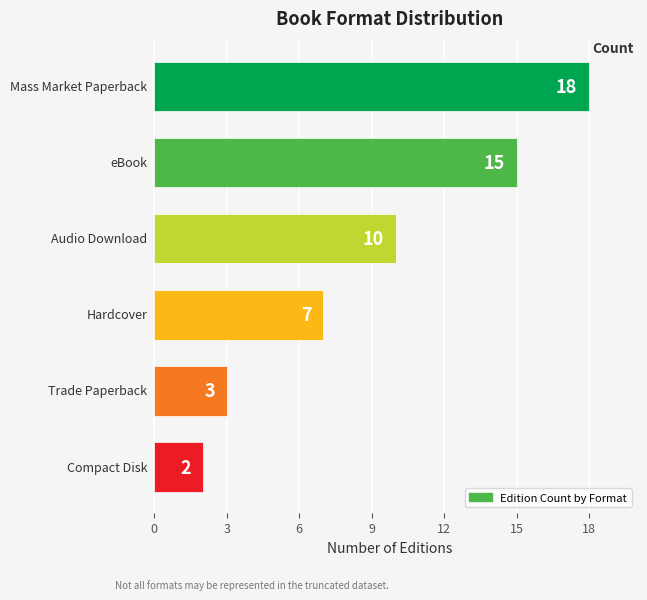

What is the greatest value displayed?

18